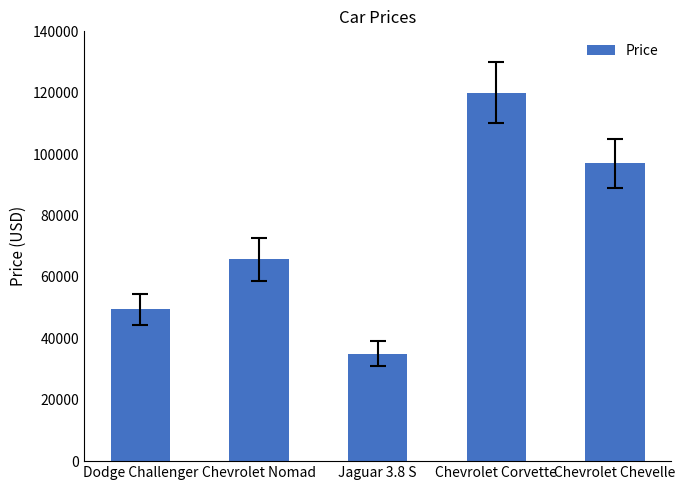

List the labels in order of value, smallest first.

Jaguar 3.8 S, Dodge Challenger, Chevrolet Nomad, Chevrolet Chevelle, Chevrolet Corvette